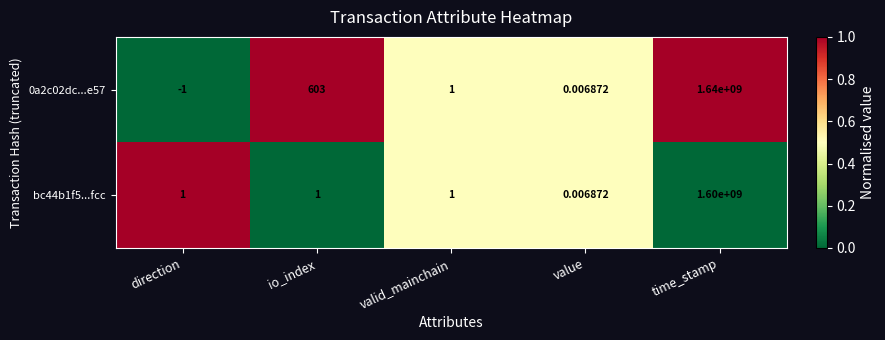

Rank the categories by 0a2c02dc...e57 value from highest to lowest.

time_stamp, io_index, valid_mainchain, value, direction